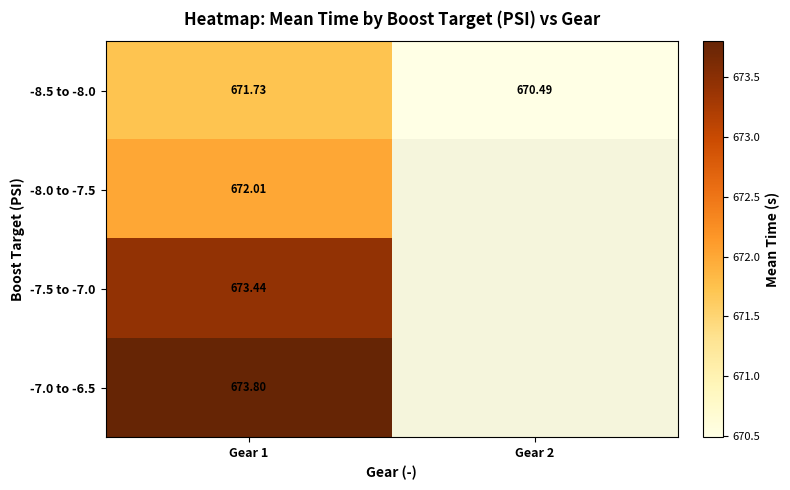

Is the value of -7.0 to -6.5 at Gear 1 greater than the value of -8.0 to -7.5 at Gear 1?

Yes